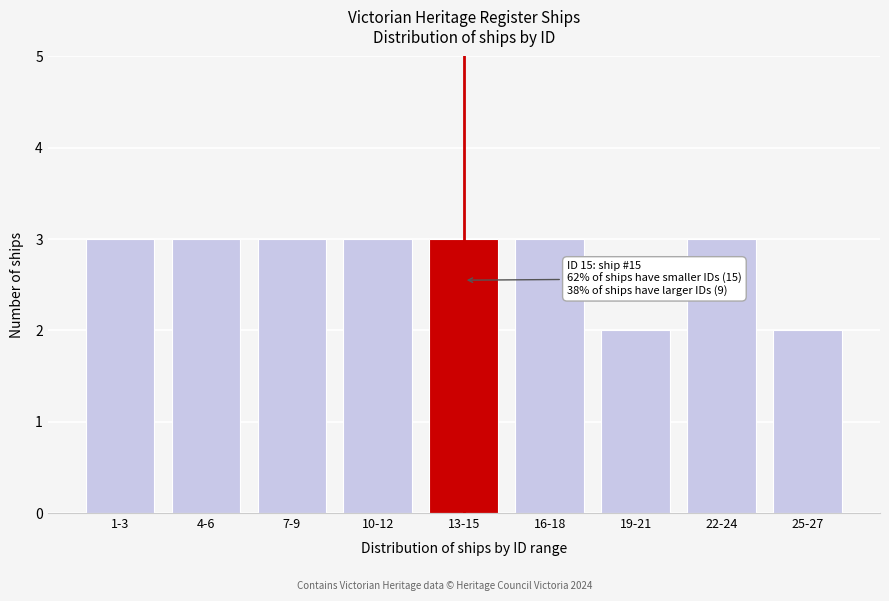

Reading left to right, transcribe all the data shown in this chart.

3	3	3	3	3	3	2	3	2